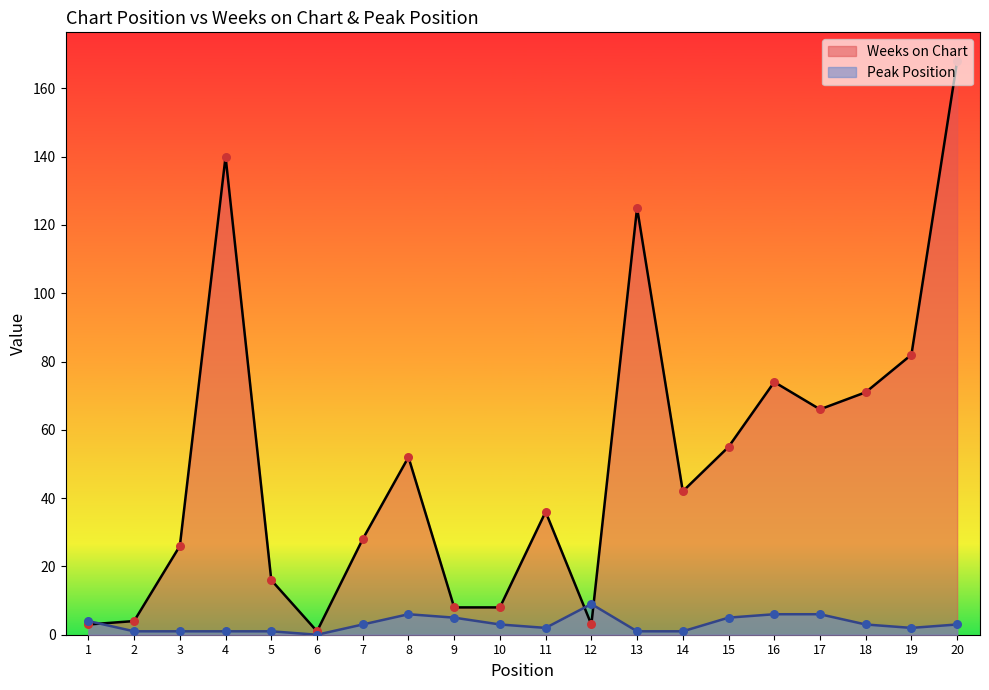

Which series contains the lowest Y value?

Peak Position